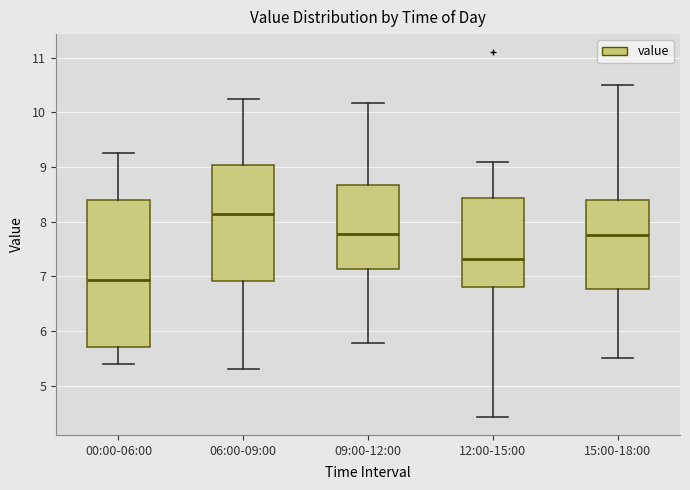

Reading left to right, read every box against the y-axis: the position of its median line, the range the box covers, and the ends of its whiskers. The values are not printed on the chart, so give them approximately, as read against the axis.

00:00-06:00: median 6.9, box 5.7 to 8.4, whiskers 5.4 to 9.3
06:00-09:00: median 8.1, box 6.9 to 9.0, whiskers 5.3 to 10.3
09:00-12:00: median 7.8, box 7.1 to 8.7, whiskers 5.8 to 10.2
12:00-15:00: median 7.3, box 6.8 to 8.4, whiskers 4.4 to 9.1
15:00-18:00: median 7.8, box 6.8 to 8.4, whiskers 5.5 to 10.5